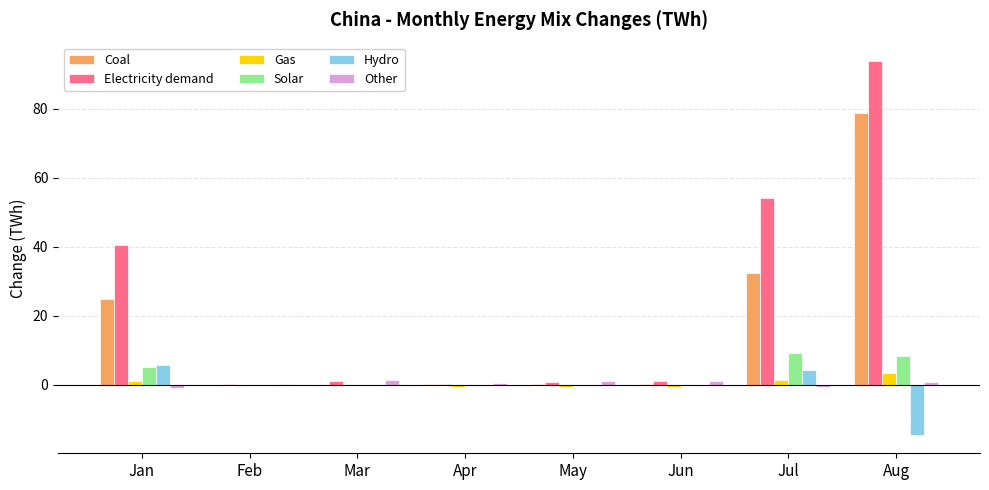

The Solar series shows 0.0 at Feb. True or false?

True